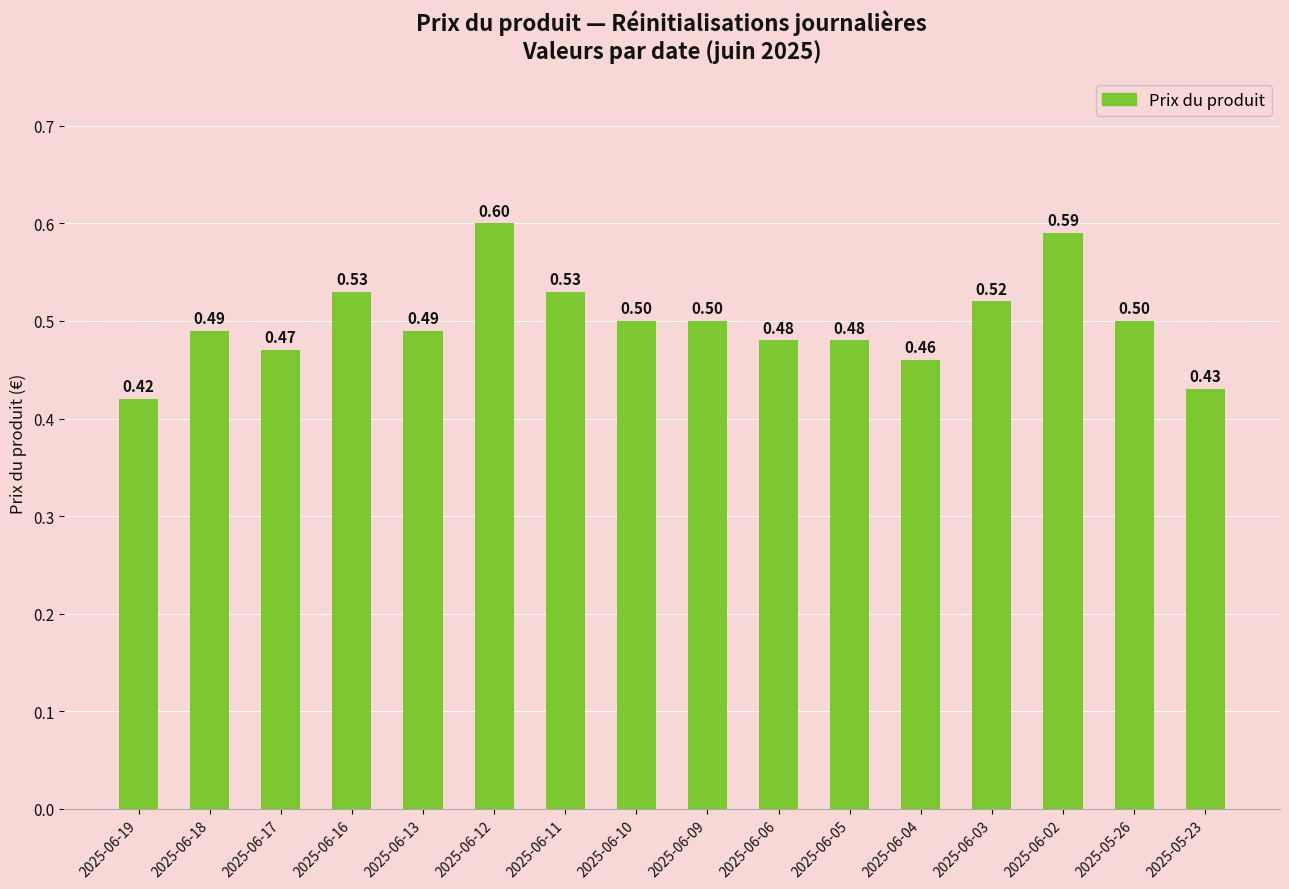

What is the label of the 8th bar from the right?

2025-06-09